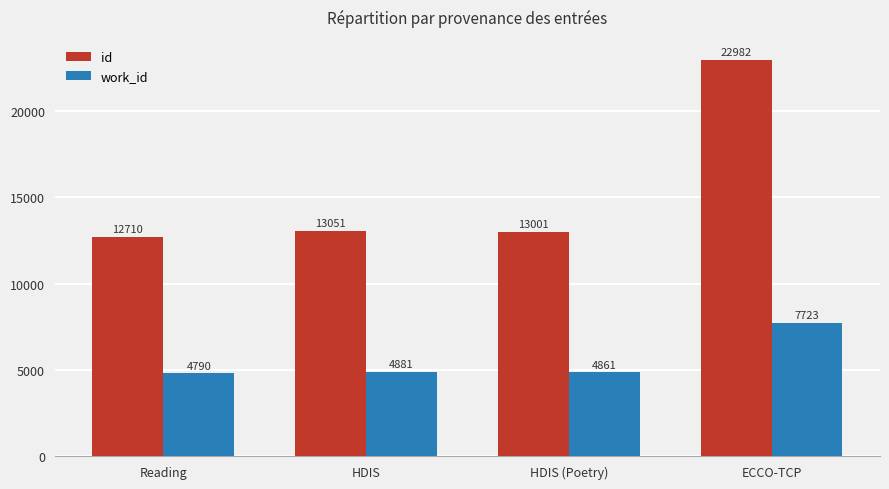

Which series changed the most between Reading and ECCO-TCP?

id